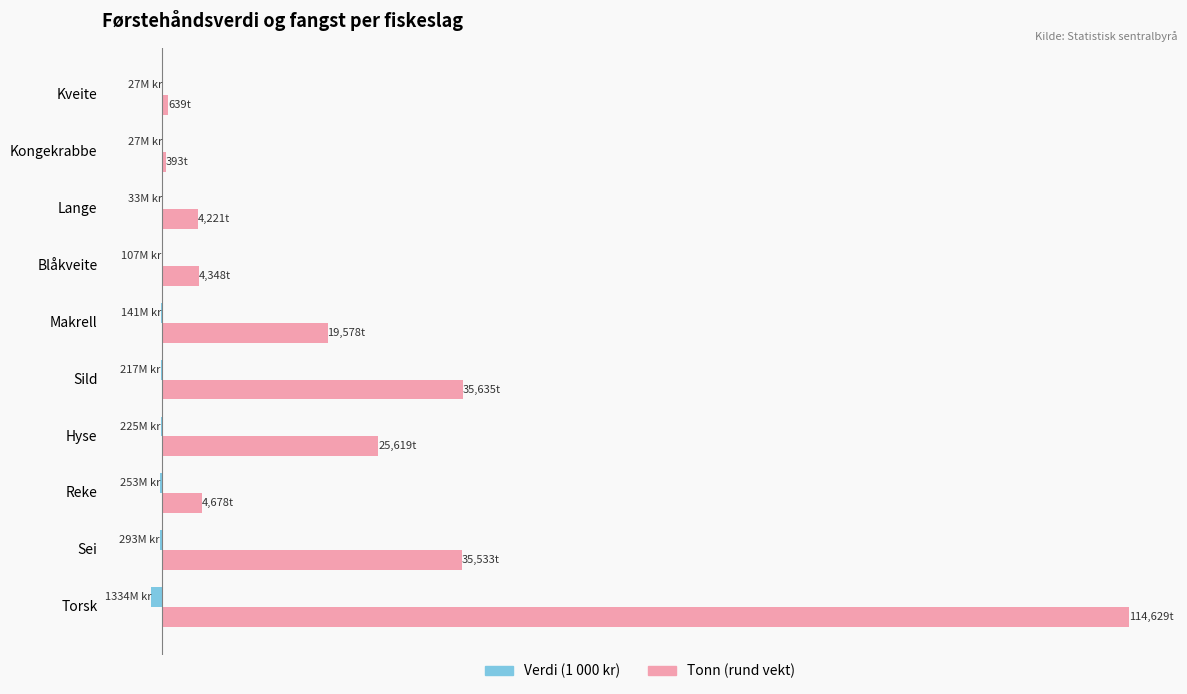

What are all the series names shown in the legend?

Verdi (1 000 kr), Tonn (rund vekt)